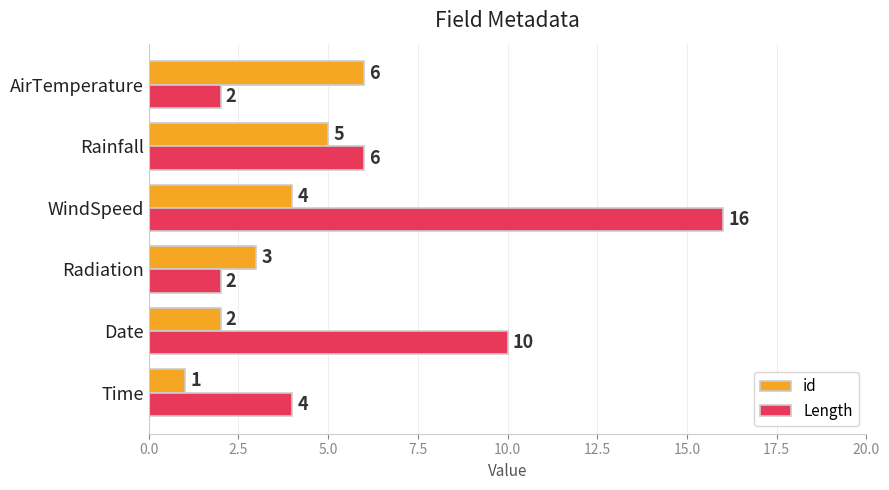

Which series changed the most between Time and AirTemperature?

id